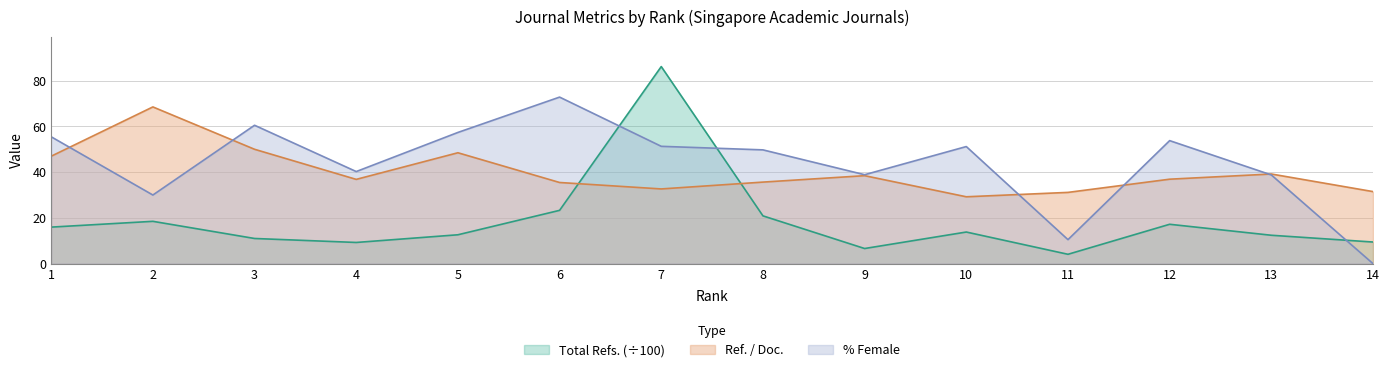

Which series has the largest total across all categories?

% Female